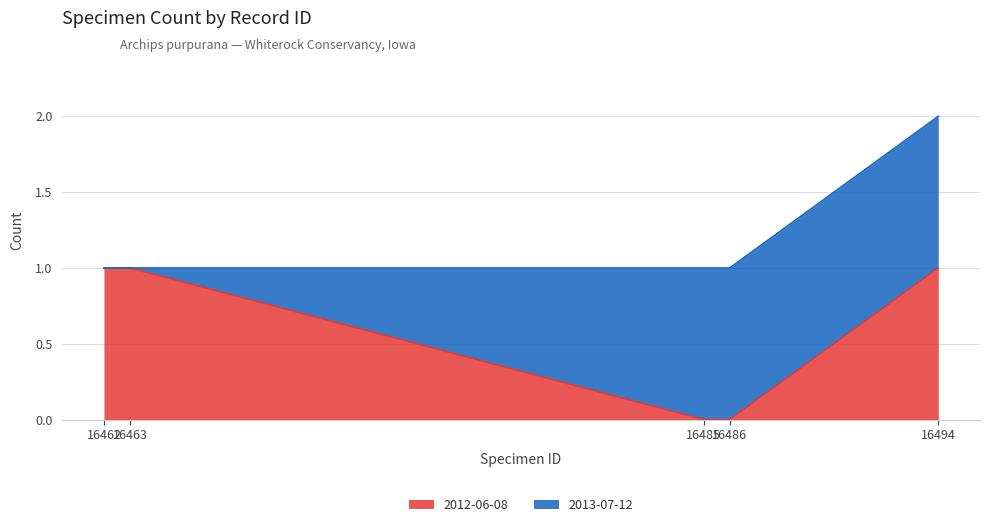

What is the average value?

1